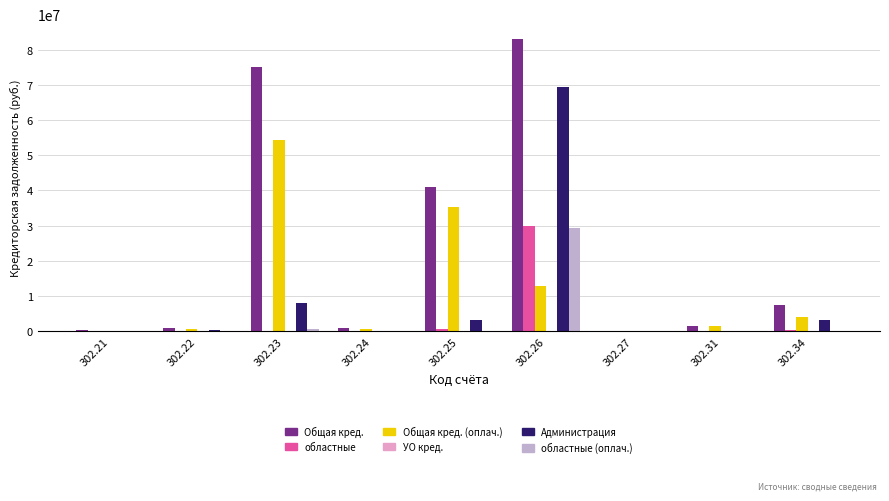

Between 302.23 and 302.27, which series saw the biggest shift?

Общая кред.